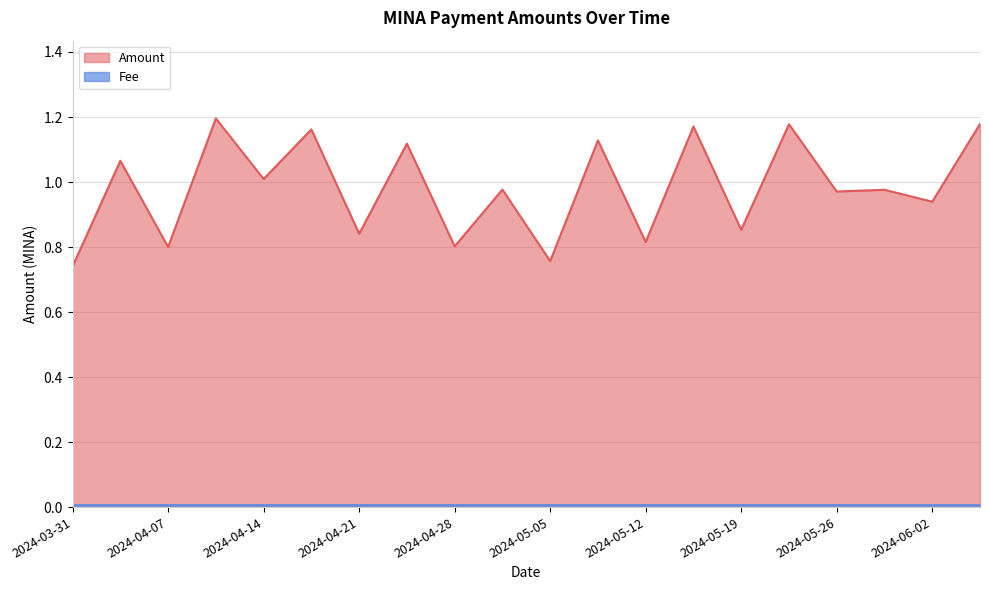

What is the difference between the maximum and minimum values?

0.5